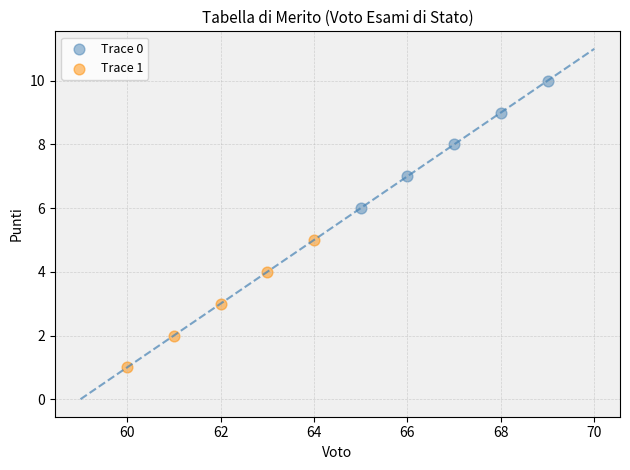

Which series contains the highest Y value?

Trace 0